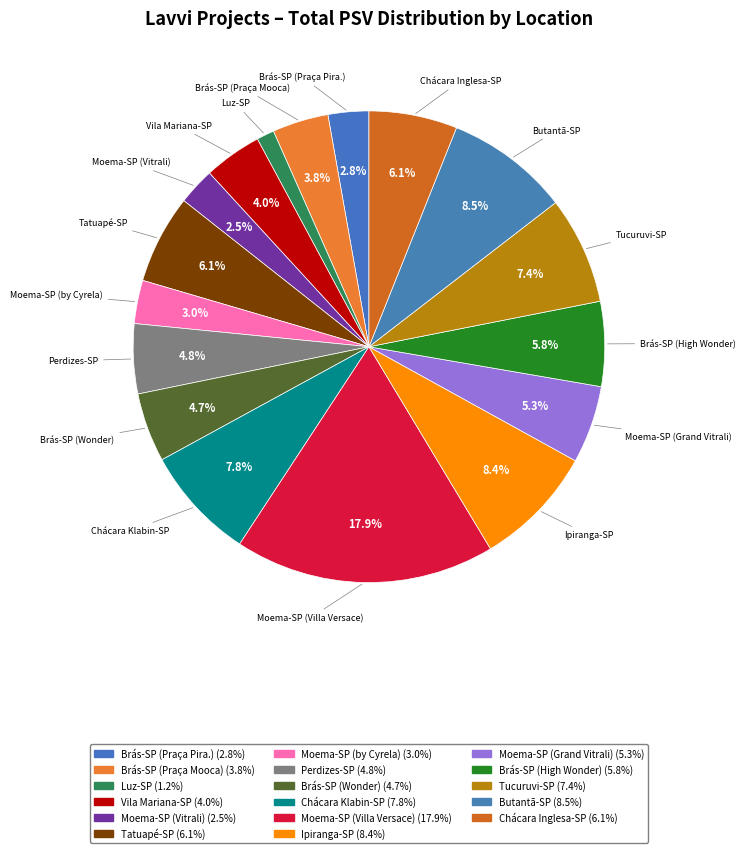

Which slice is the smallest?

Luz-SP